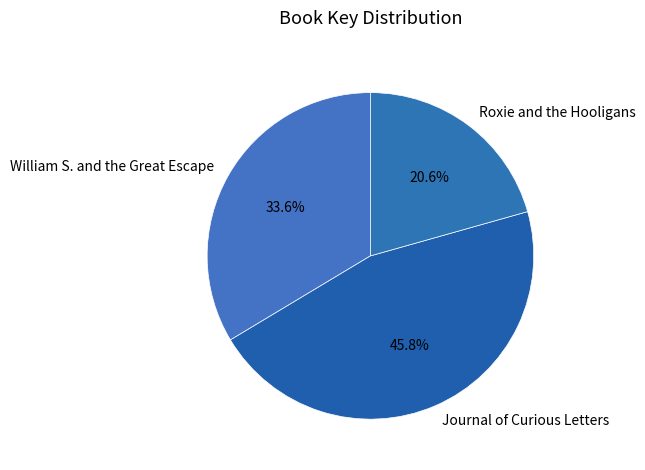

To the nearest percent, what portion does William S. and the Great Escape represent?

34%